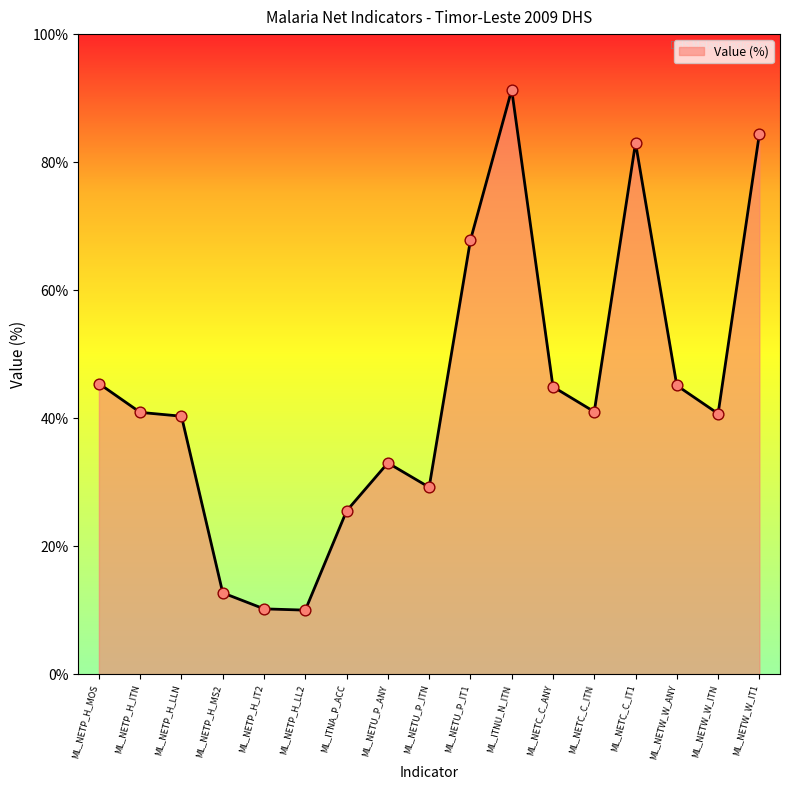

Which has a higher value, ML_NETW_W_ANY or ML_NETP_H_IT2?

ML_NETW_W_ANY